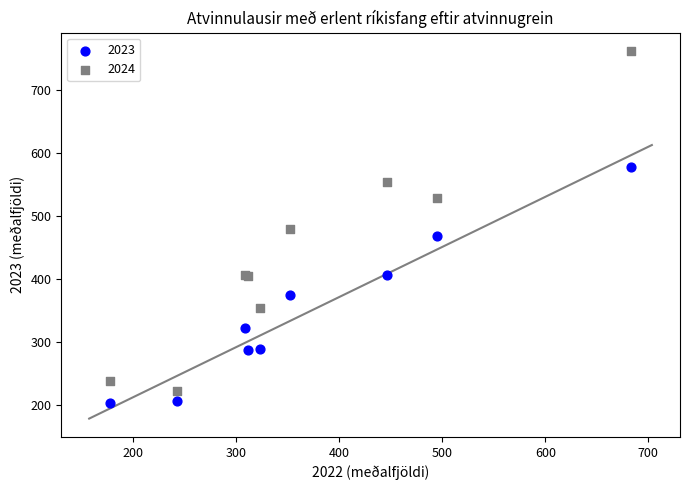

Which series reaches the maximum Y coordinate?

2024